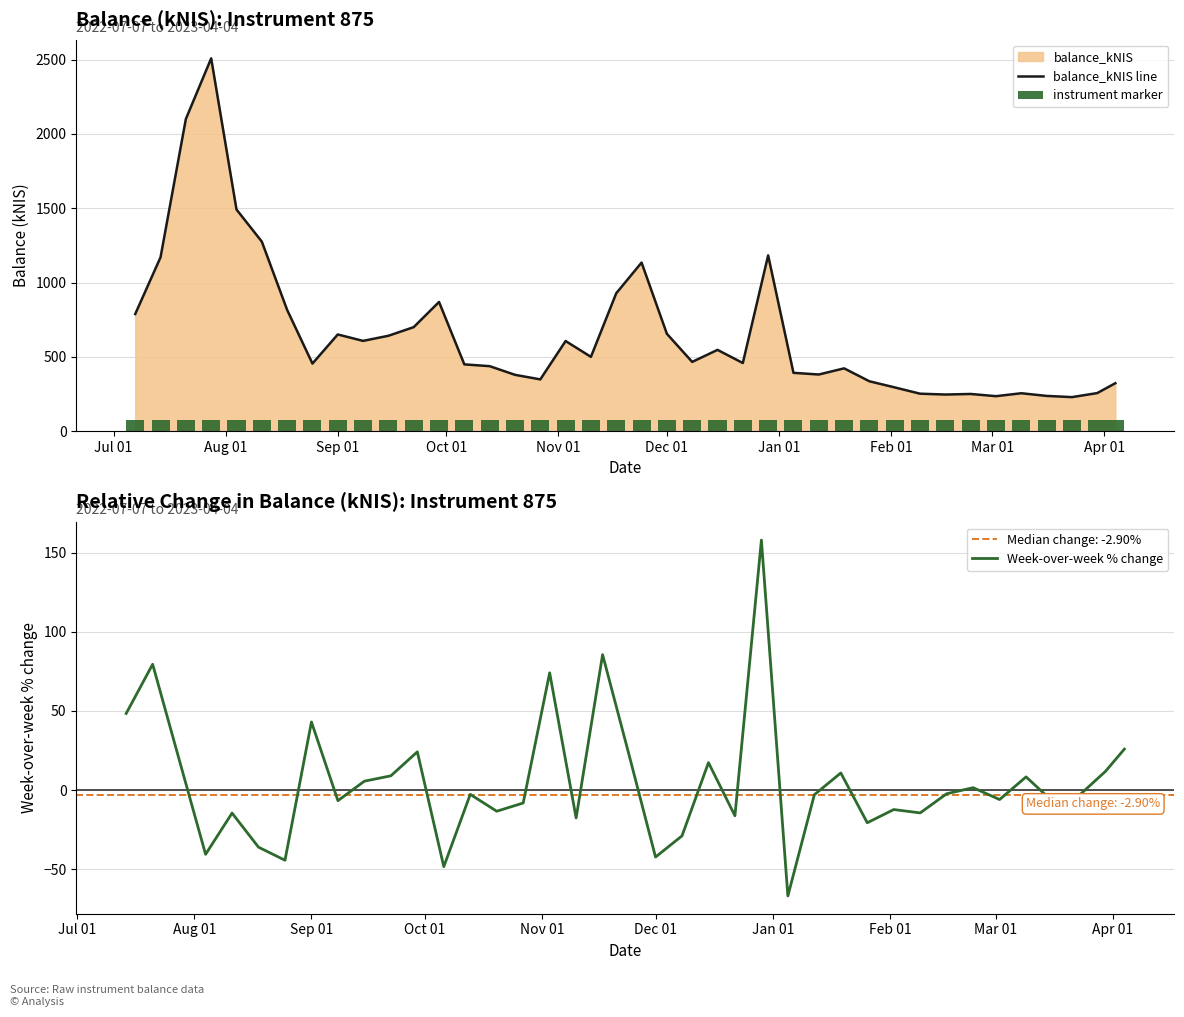

What is the lowest value of the balance_kNIS line series?

229.1